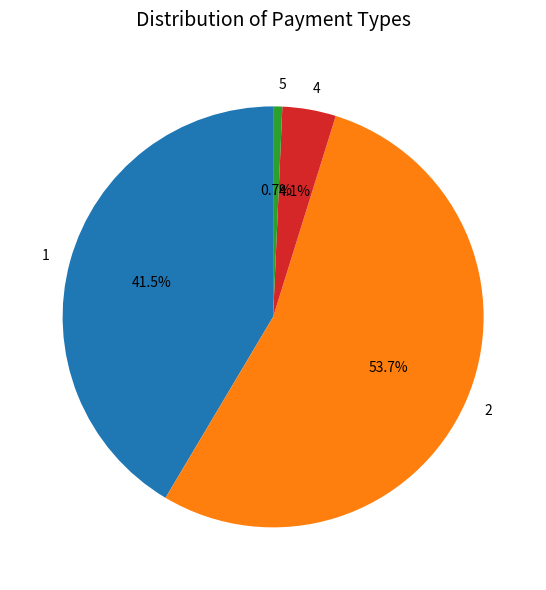

Is there a majority slice in this chart?

Yes